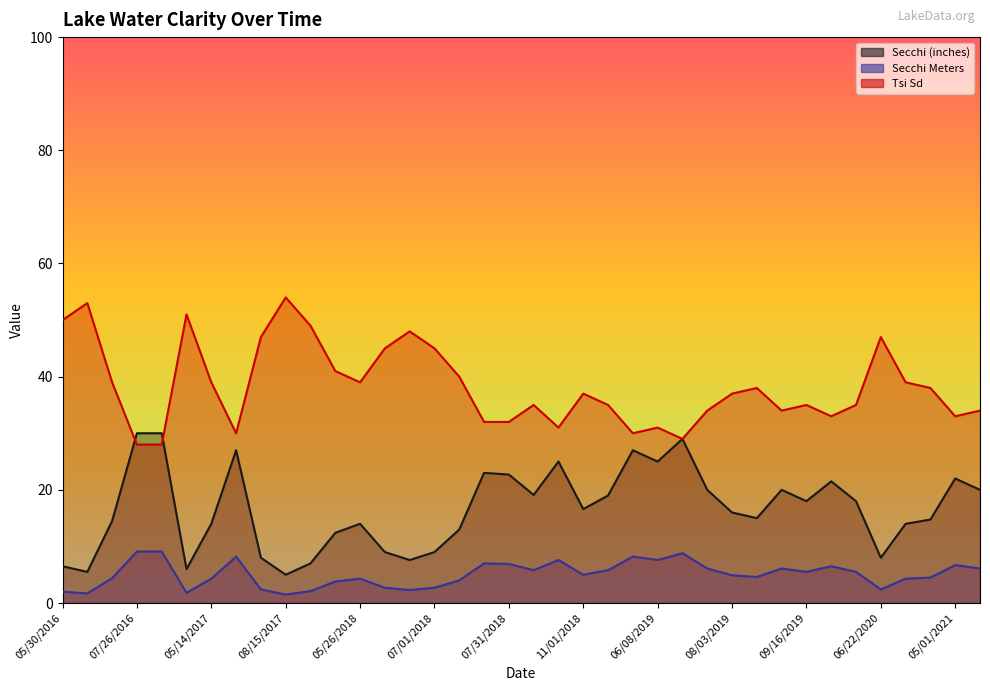

How many data points in Secchi Meters are above 5?

18